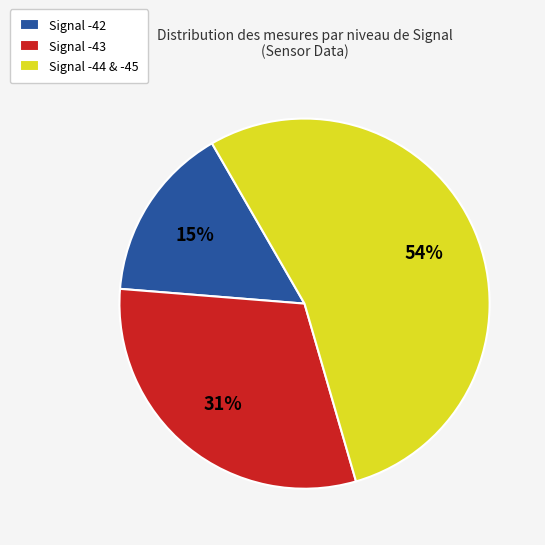

Is it true that Signal -44 & -45 is 42% of the pie?

False